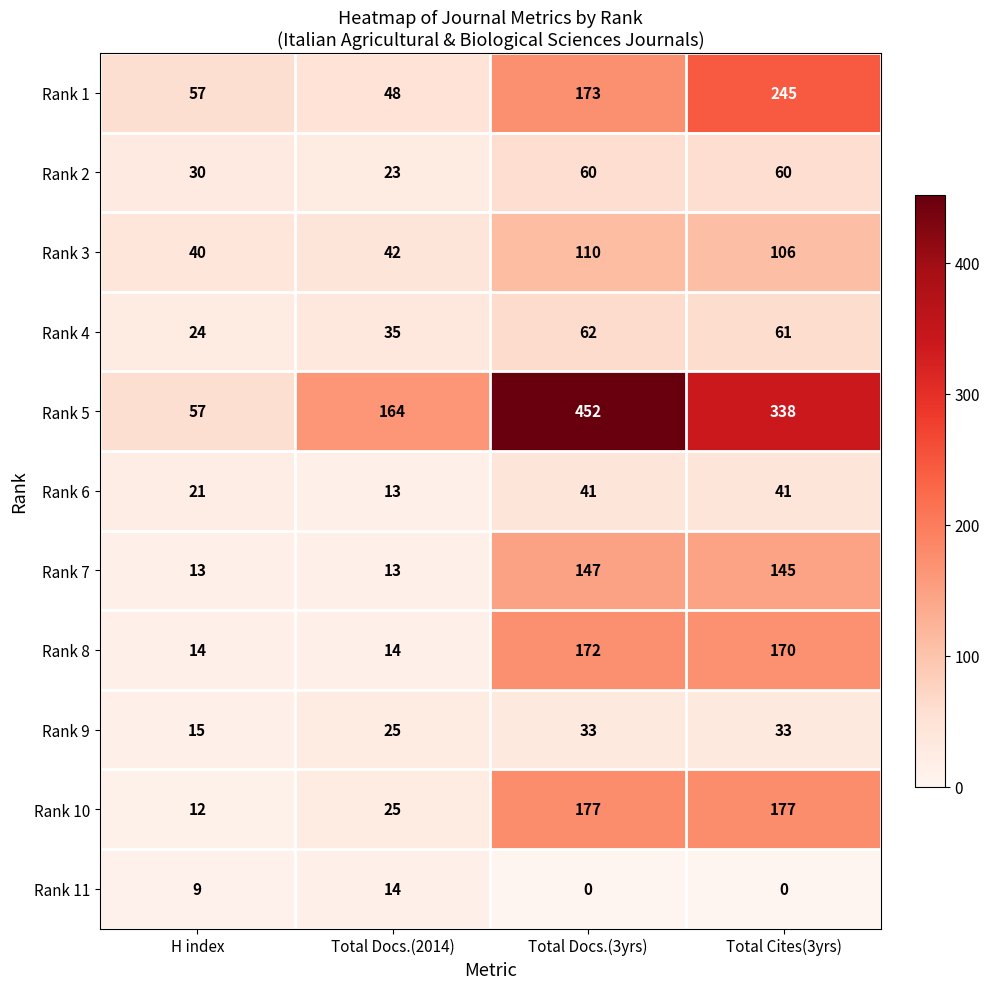

Rank the series at Total Cites(3yrs) from lowest to highest value.

Rank 11, Rank 9, Rank 6, Rank 2, Rank 4, Rank 3, Rank 7, Rank 8, Rank 10, Rank 1, Rank 5